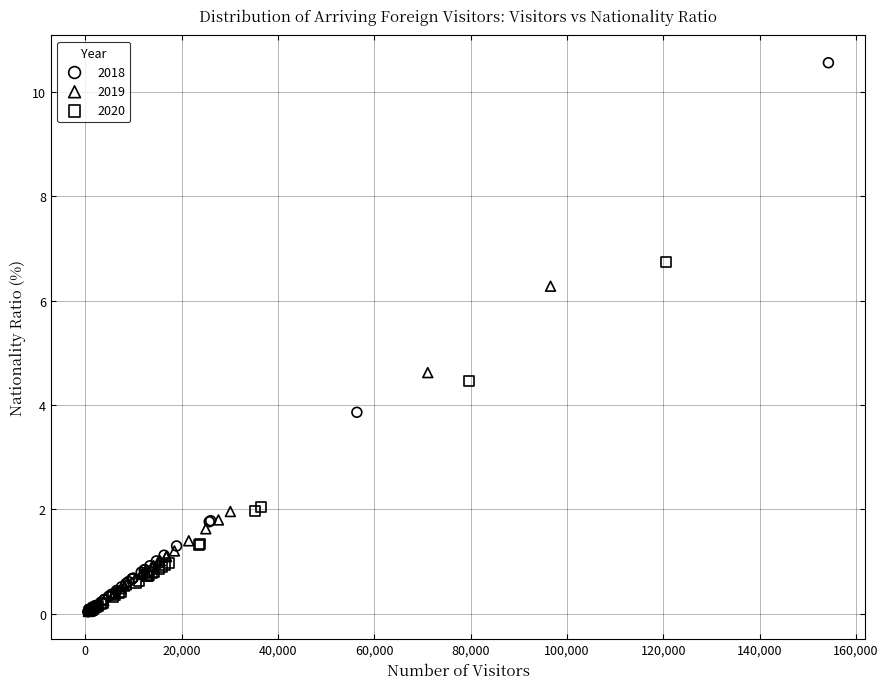

Which series has the largest Y range (max minus min)?

2018